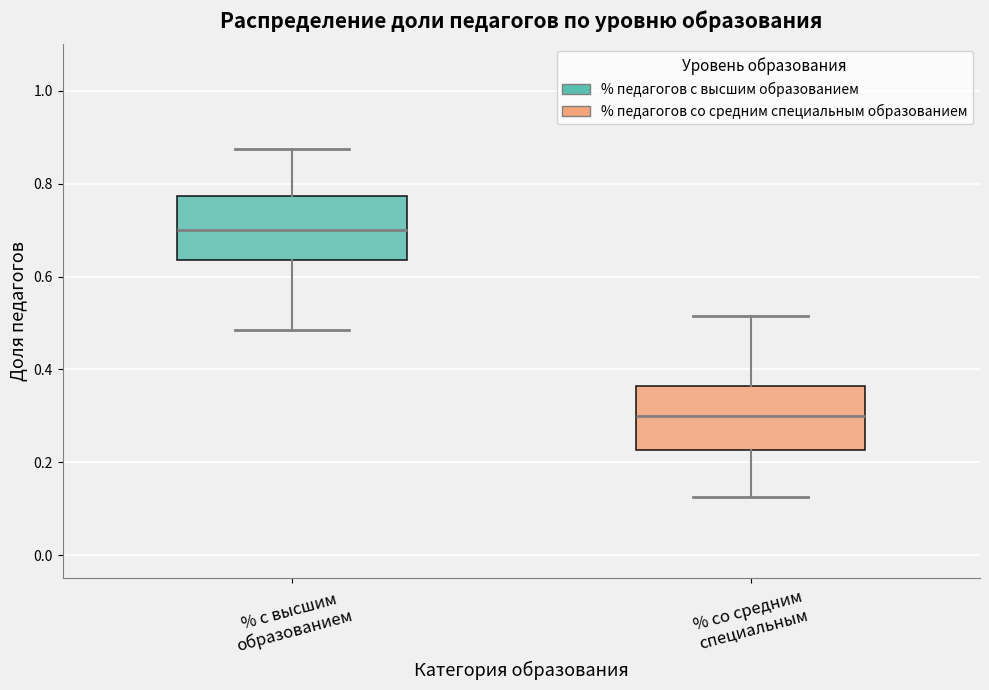

Reading left to right, transcribe this box plot: for each box, give where its median line is, the range the box spans, and where its two whiskers end, as read against the y-axis. The values are not printed on the chart, so give them approximately, as read against the axis.

% с высшим образованием: median 0.70, box 0.64 to 0.78, whiskers 0.48 to 0.88
% со средним специальным: median 0.30, box 0.22 to 0.36, whiskers 0.12 to 0.52